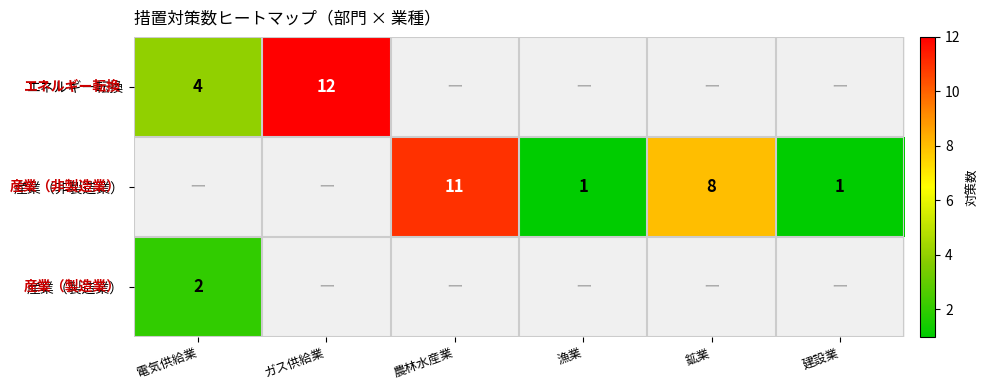

What is the sum of the 産業（非製造業） values at 電気供給業 and 鉱業?

8